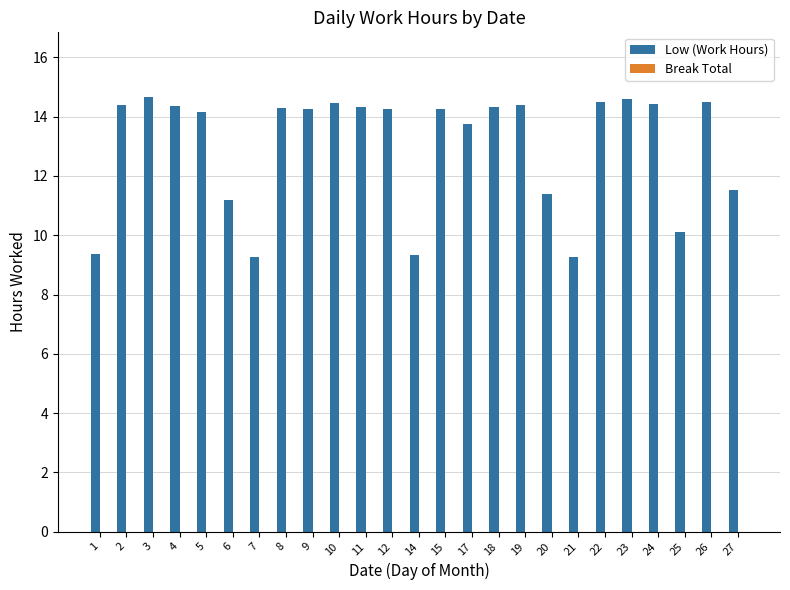

What is the difference between the maximum and minimum values?

5.4